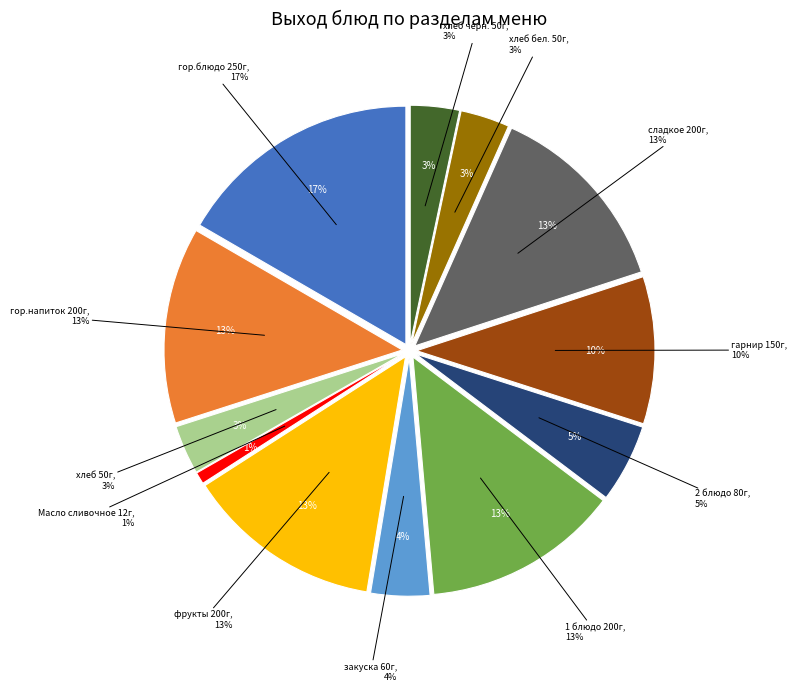

Between Масло сливочное and закуска, which is larger?

закуска